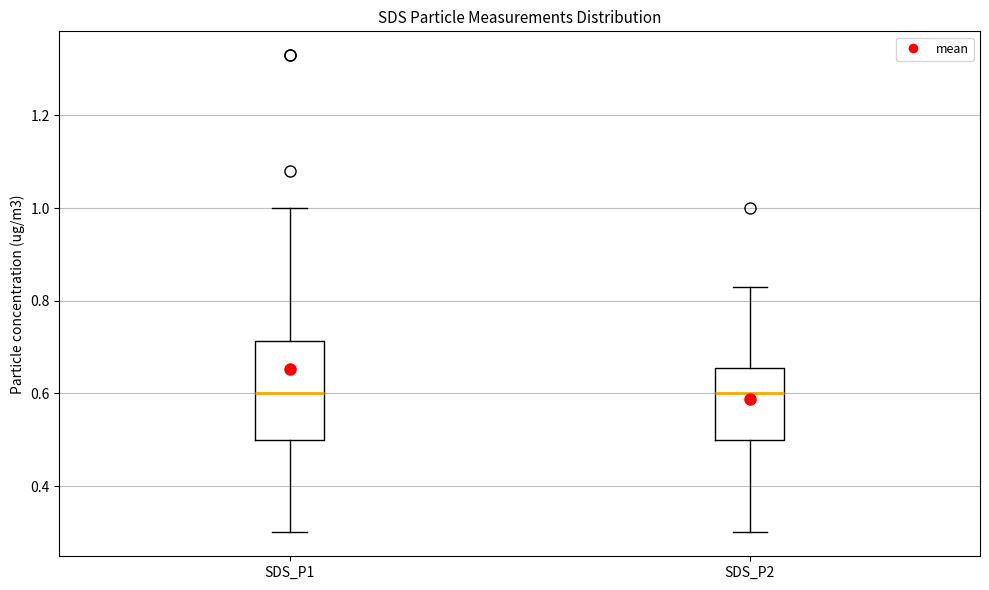

Reading left to right, read every box against the y-axis: the position of its median line, the range the box covers, and the ends of its whiskers. The values are not printed on the chart, so give them approximately, as read against the axis.

SDS_P1: median 0.60, box 0.50 to 0.72, whiskers 0.30 to 1.00
SDS_P2: median 0.60, box 0.50 to 0.66, whiskers 0.30 to 0.84